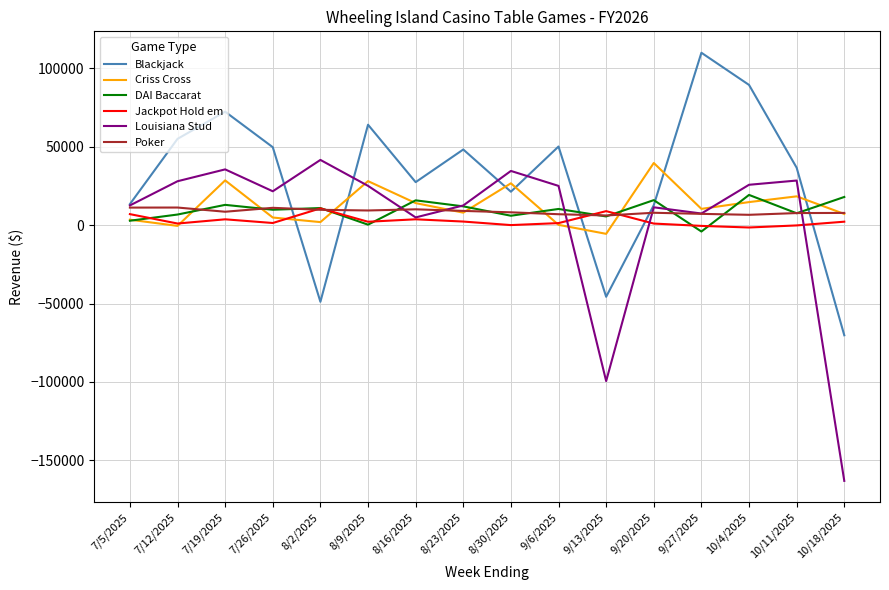

Which series has the largest range (max minus min)?

Louisiana Stud